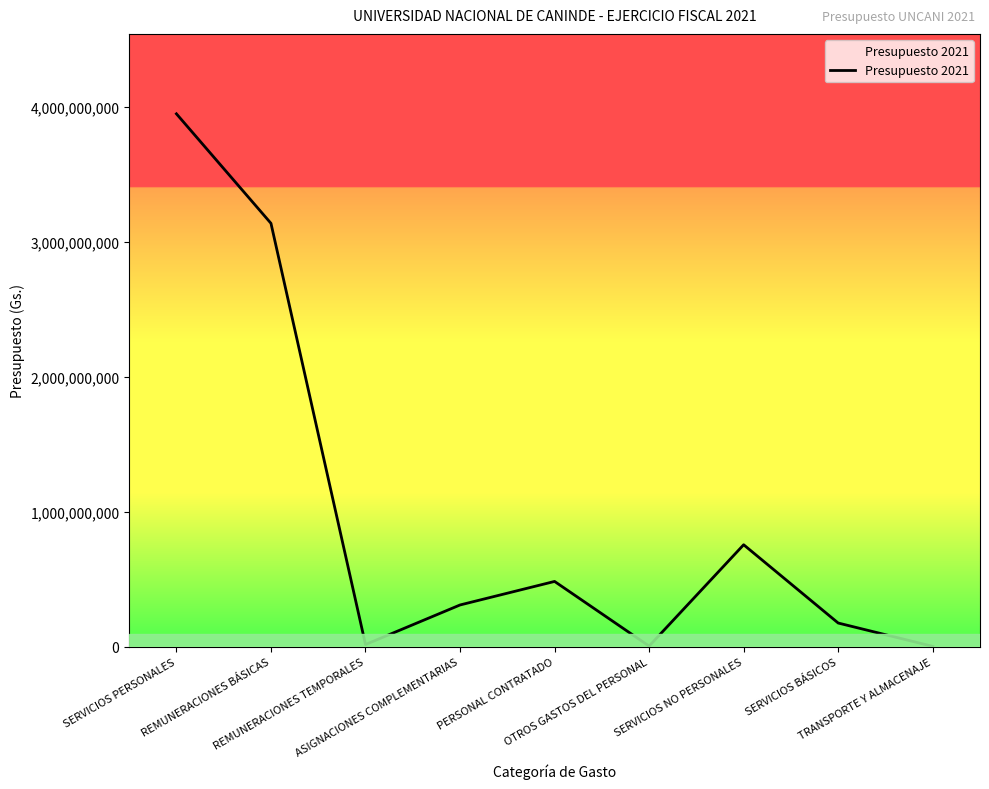

True or false: there are more than 1 points higher than both neighbors.

True